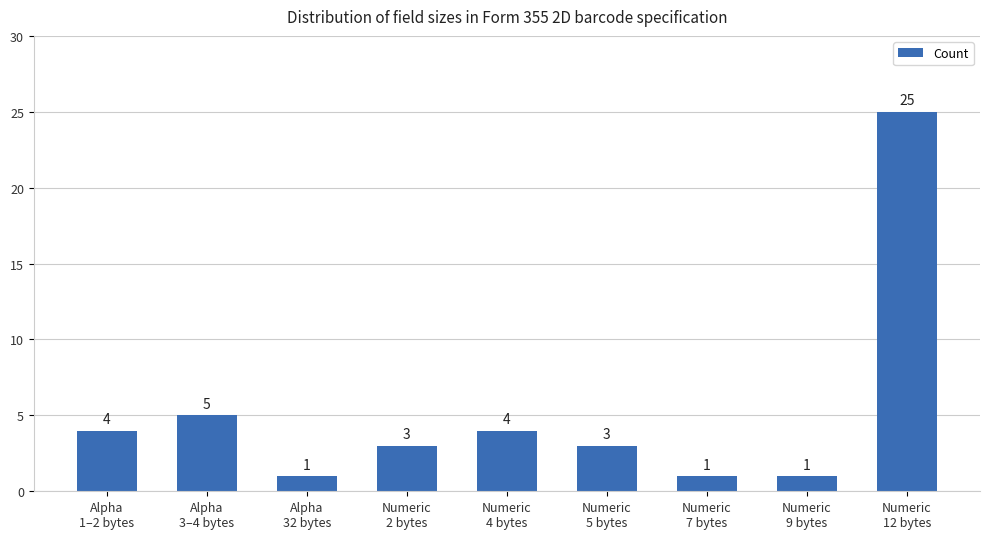

What is the label of the 9th bar from the left?

Numeric
12 bytes